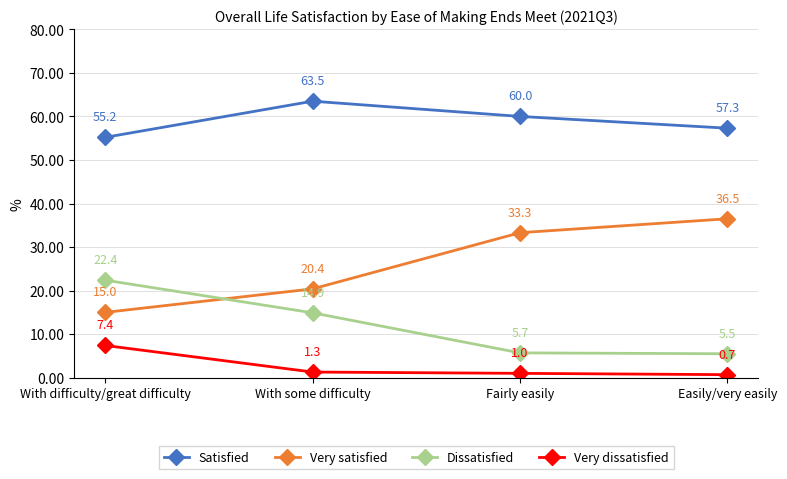

Reading left to right, extract all data points from this chart.

Satisfied: With difficulty/great difficulty=55.2	With some difficulty=63.5	Fairly easily=60.0	Easily/very easily=57.3
Very satisfied: With difficulty/great difficulty=15.0	With some difficulty=20.4	Fairly easily=33.3	Easily/very easily=36.5
Dissatisfied: With difficulty/great difficulty=22.4	With some difficulty=14.9	Fairly easily=5.7	Easily/very easily=5.5
Very dissatisfied: With difficulty/great difficulty=7.4	With some difficulty=1.3	Fairly easily=1.0	Easily/very easily=0.7